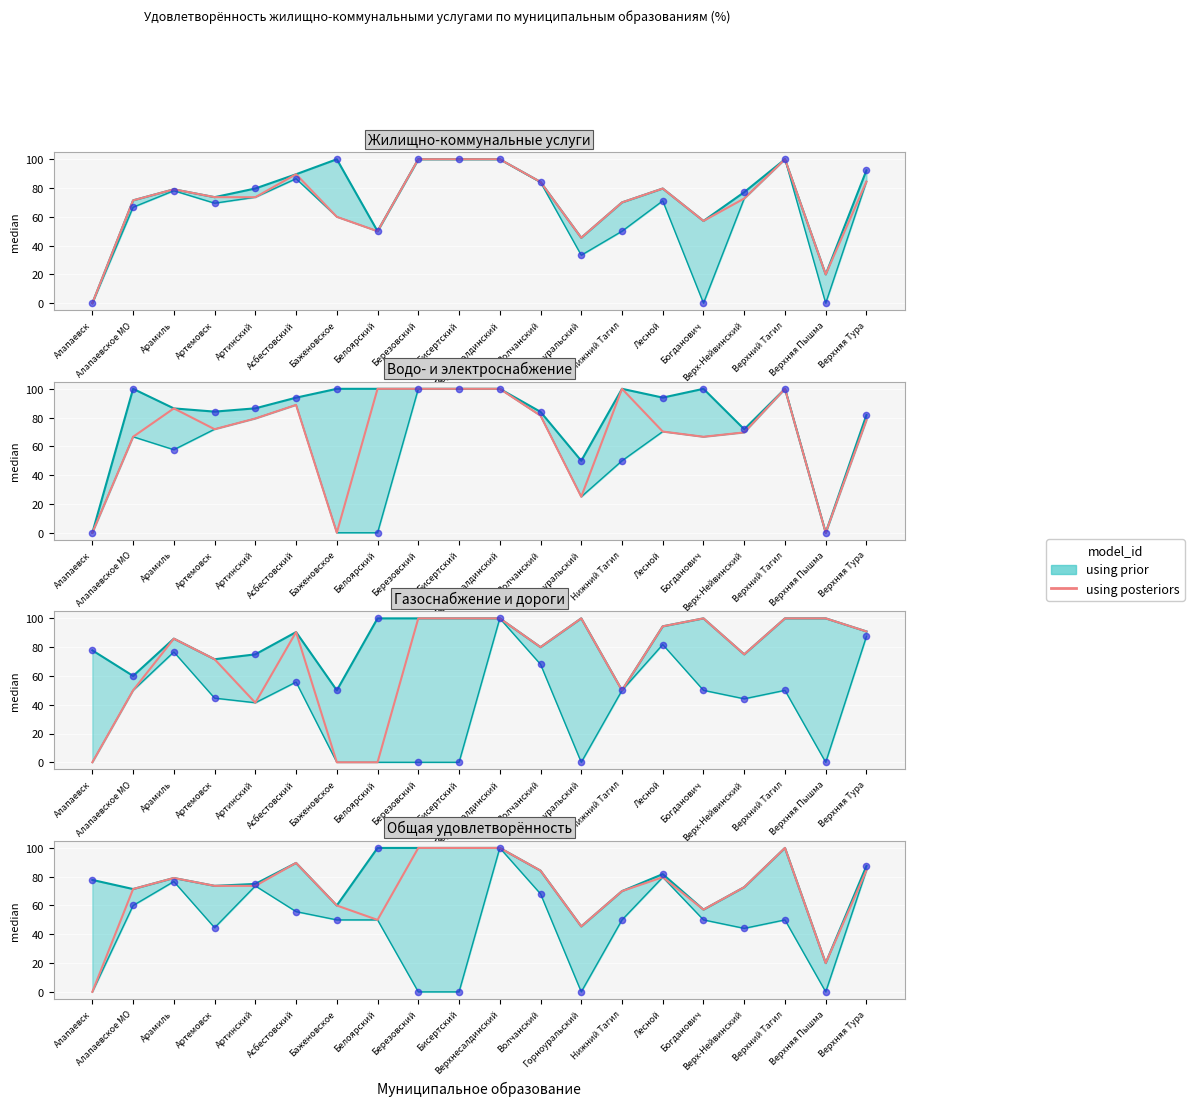

Approximately how many times larger is the value at Бисертский compared to Березовский?

1.0